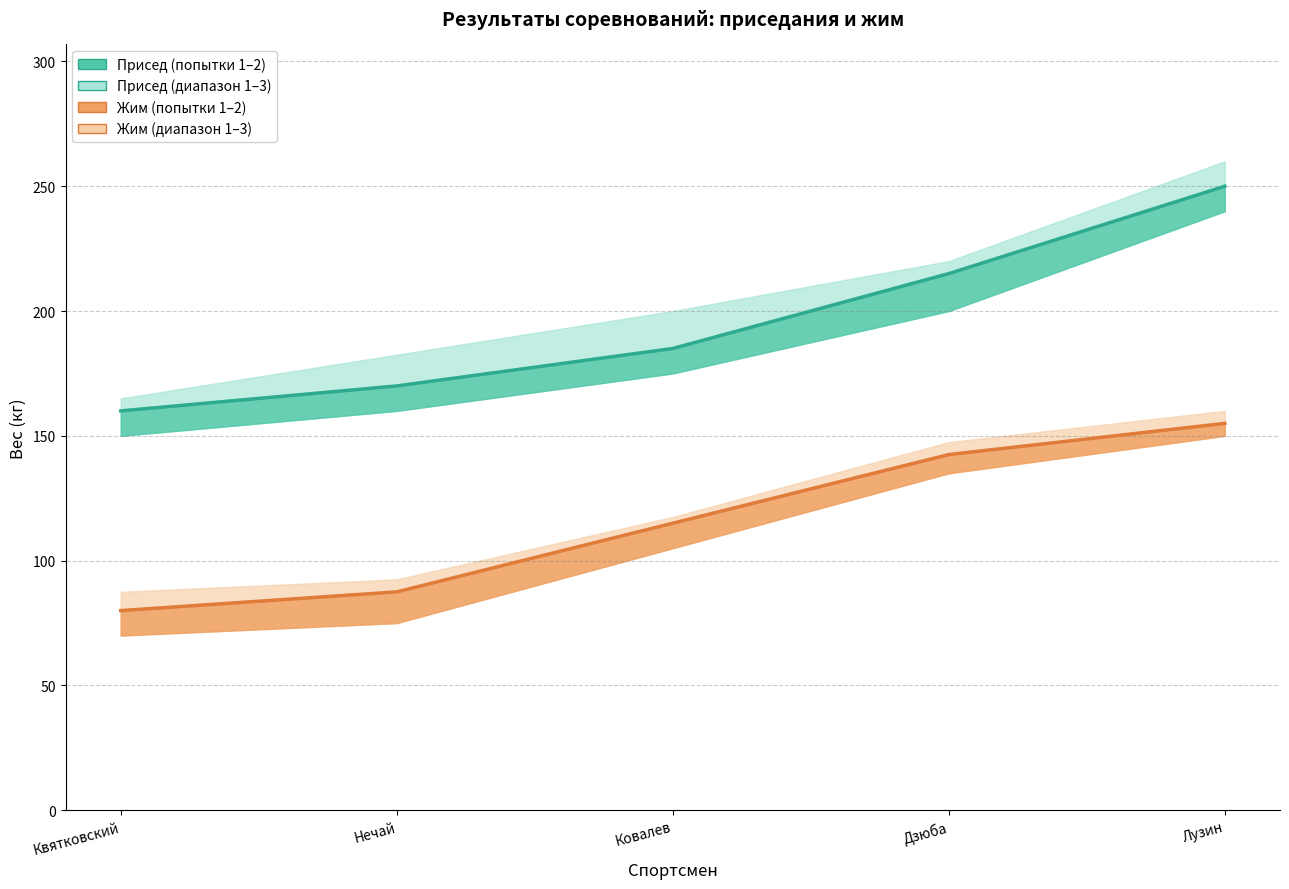

What is the difference between the Присед (2 попытка) values at Лузин and Ковалев?

65.0